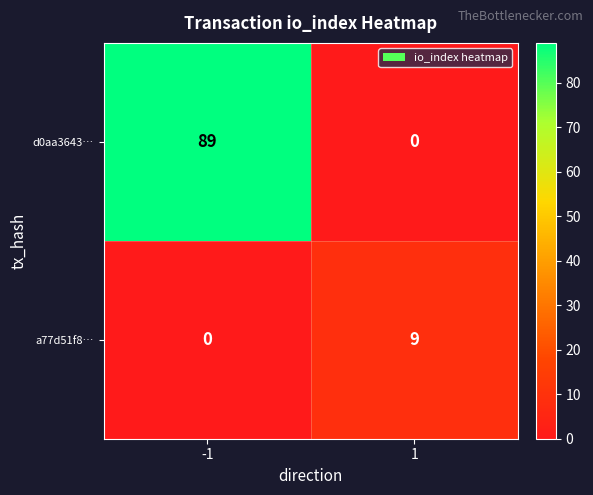

How many positive values does the d0aa3643… series have?

1